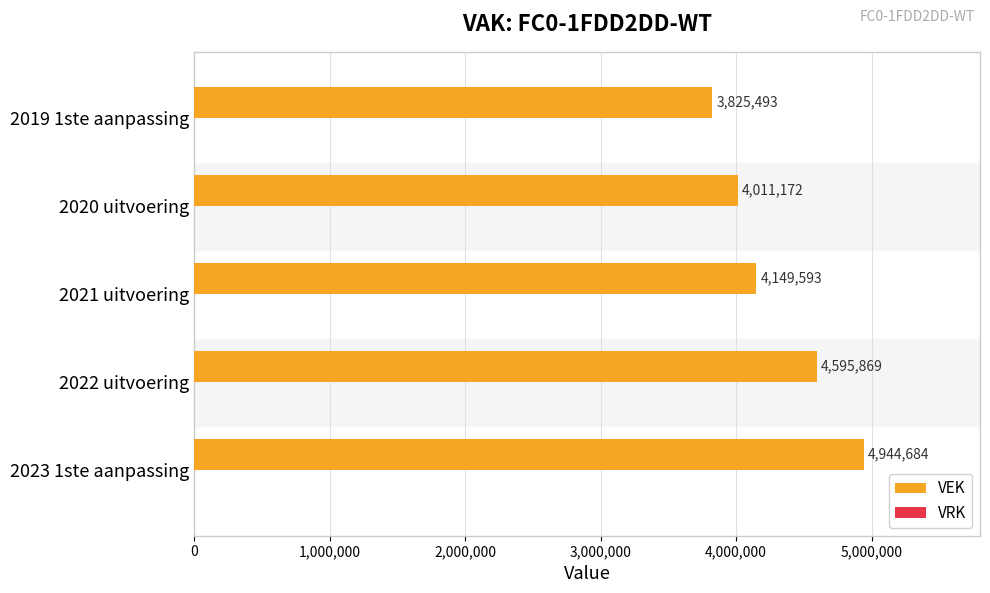

The value at 2023 1ste aanpassing is 3249606. True or false?

False